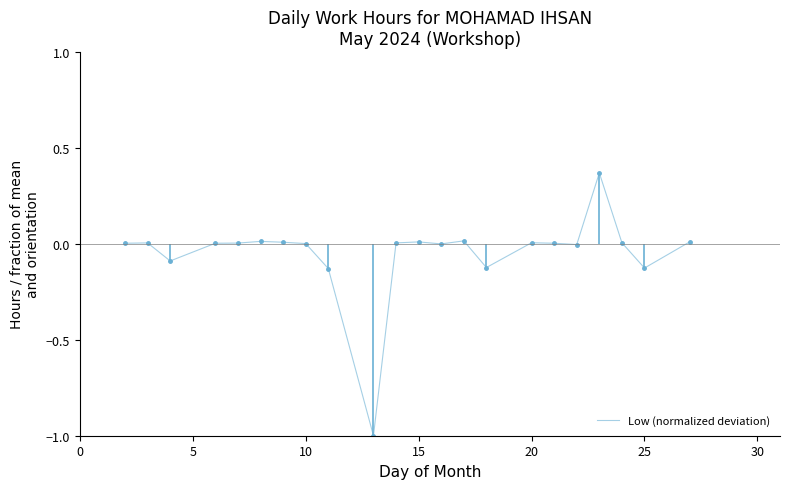

What is the smallest value displayed?

-1.0